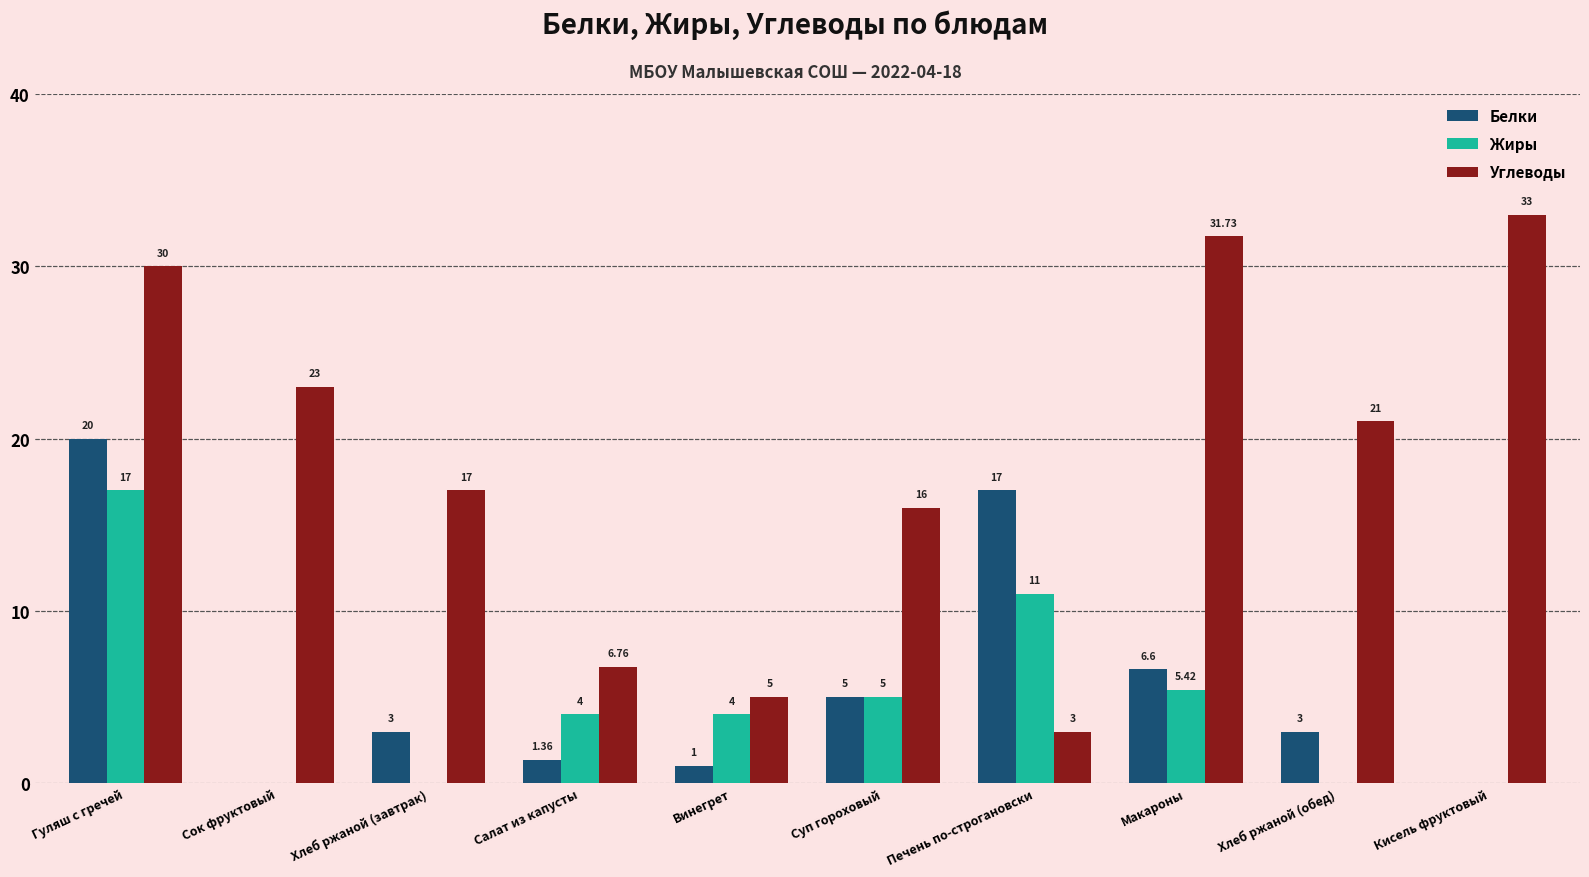

Which series has the widest spread of values?

Углеводы